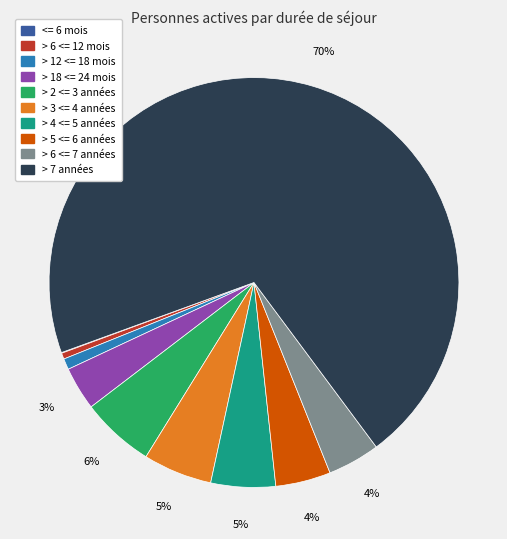

Which has a higher value, > 7 années or > 12 <= 18 mois?

> 7 années